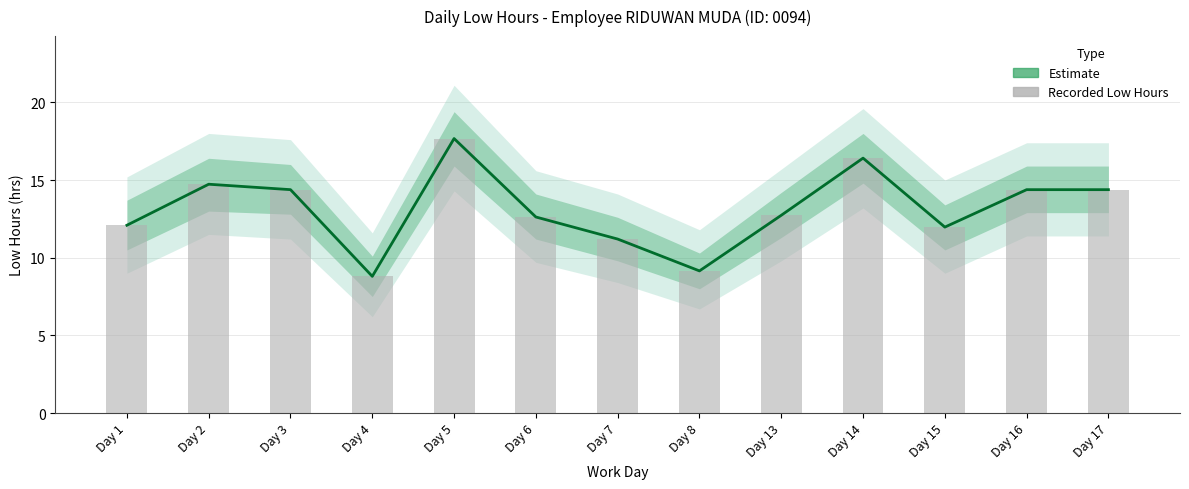

How many distinct data groups are displayed?

2